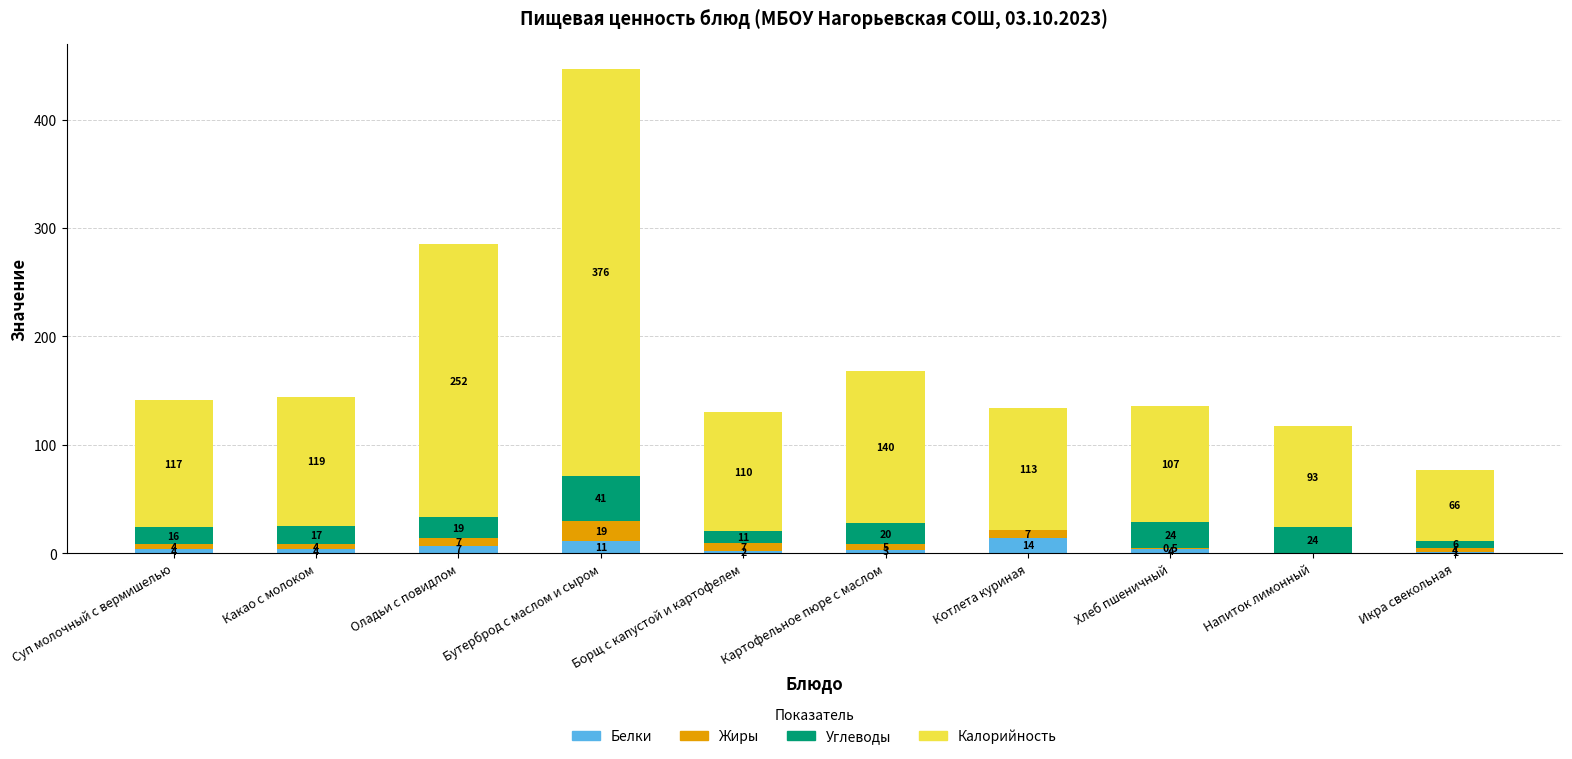

Are the bars grouped side by side (vs. stacked)?

No